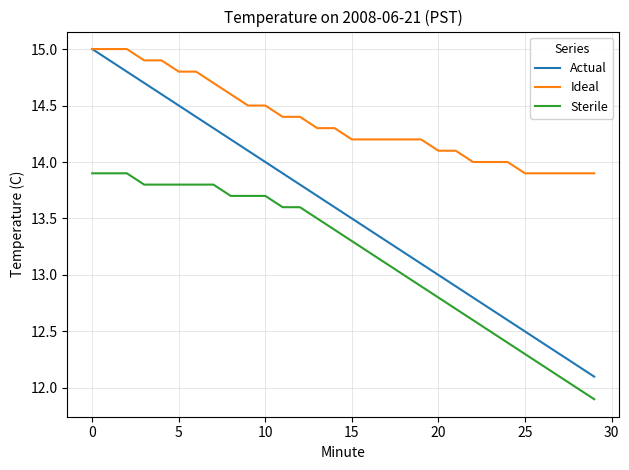

True or false: Sterile and Ideal cross at least once.

False